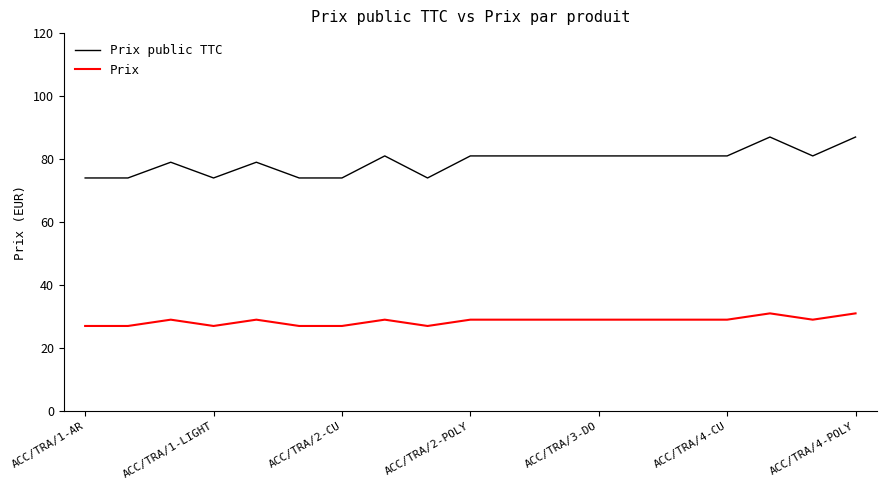

What is the smallest value displayed?

27